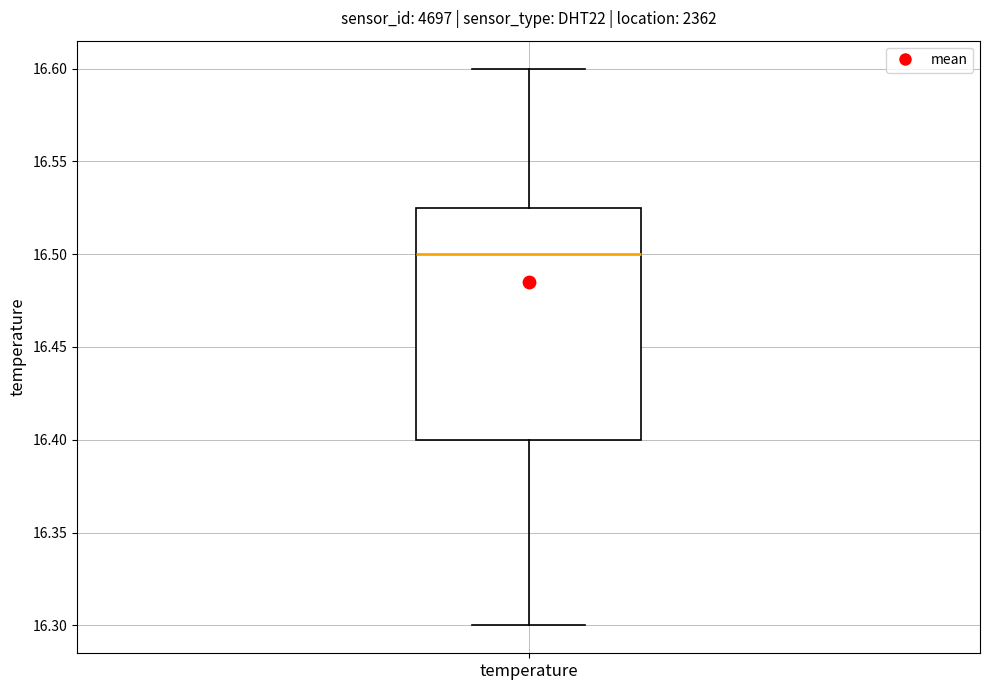

Read this box plot against the y-axis: the position of the median line, the range covered by the box, and the ends of both whiskers. The values are not printed on the chart, so give them approximately, as read against the axis.

median 16.500, box 16.400 to 16.525, whiskers 16.300 to 16.600